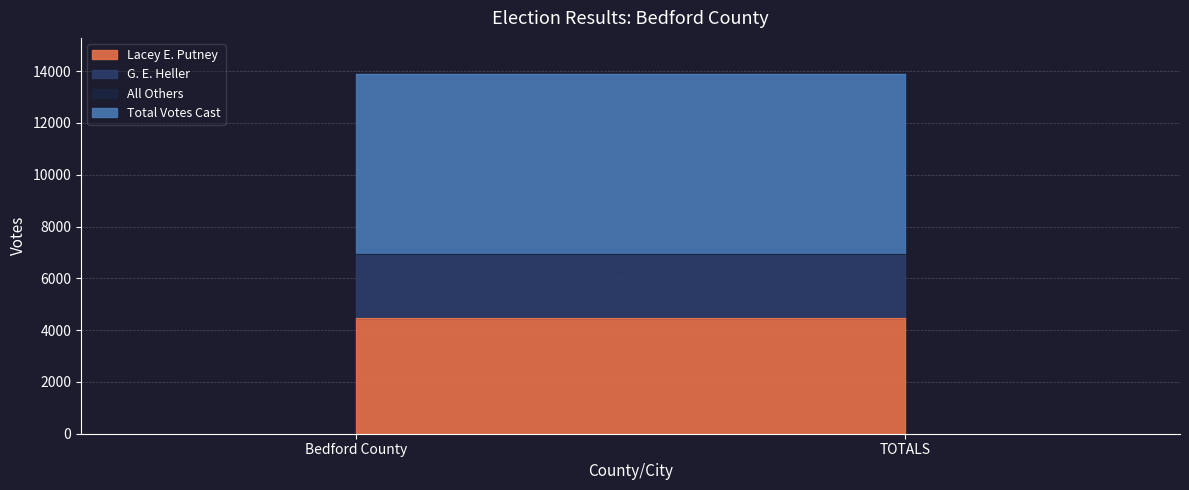

At which category is the sum across all series the highest?

Bedford County